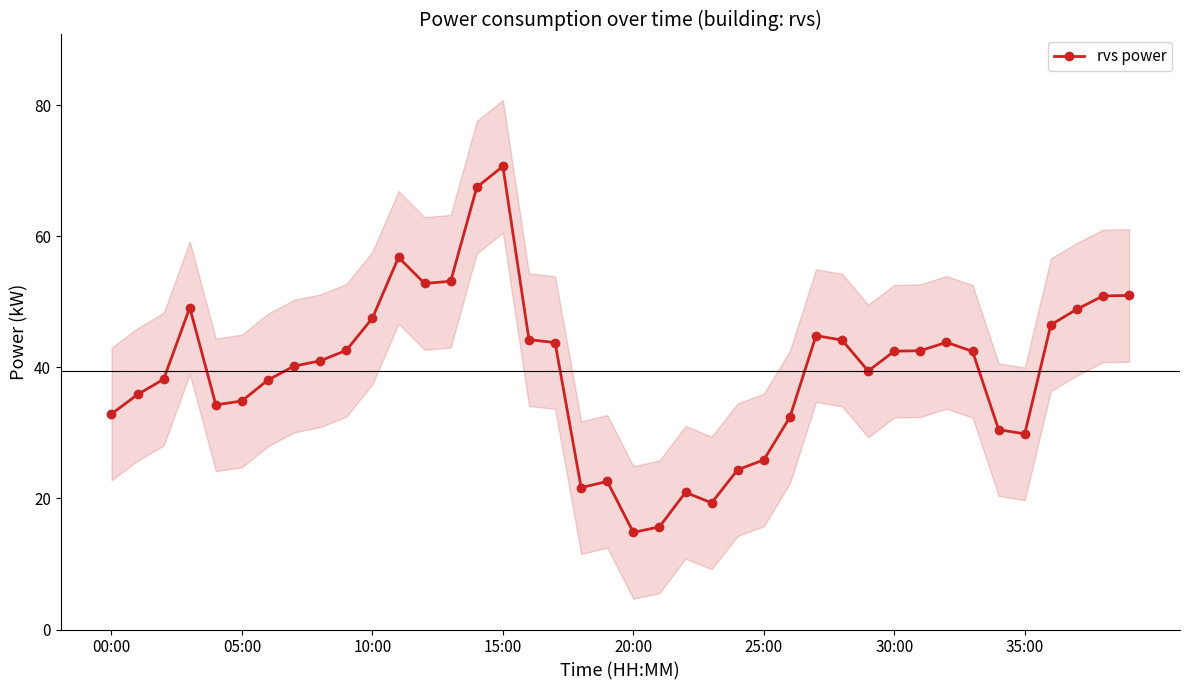

Which category has the highest value in the rvs power series?

15:00